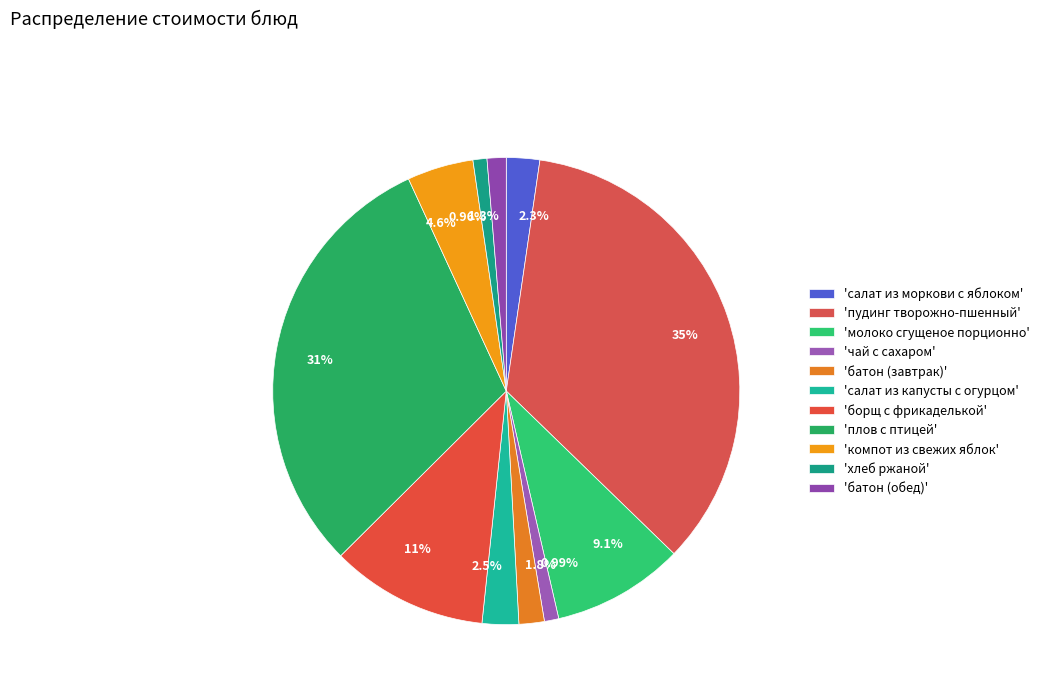

Is there a majority slice in this chart?

No